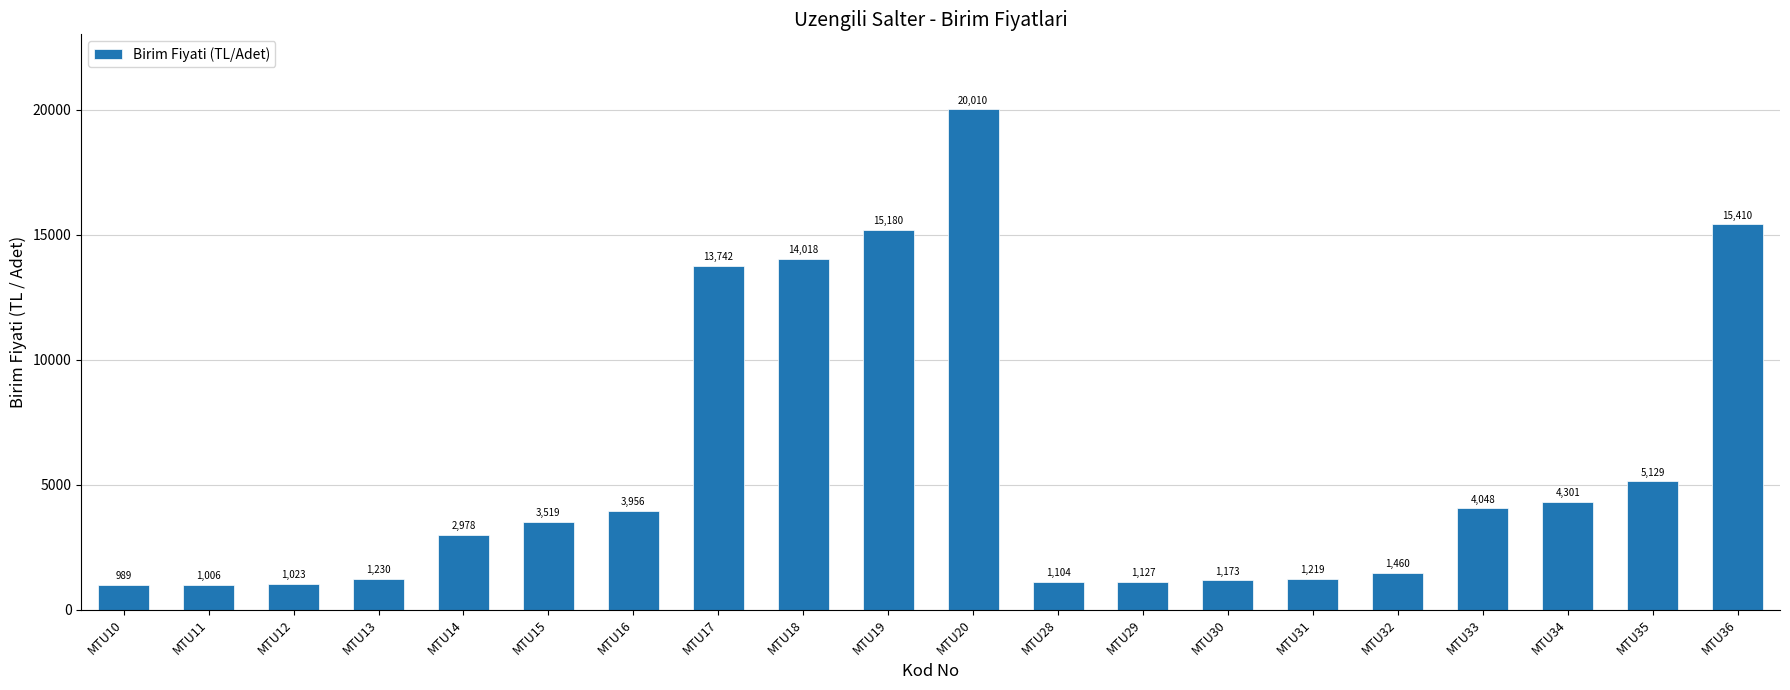

Rank the categories by value from highest to lowest.

MTU20, MTU36, MTU19, MTU18, MTU17, MTU35, MTU34, MTU33, MTU16, MTU15, MTU14, MTU32, MTU13, MTU31, MTU30, MTU29, MTU28, MTU12, MTU11, MTU10